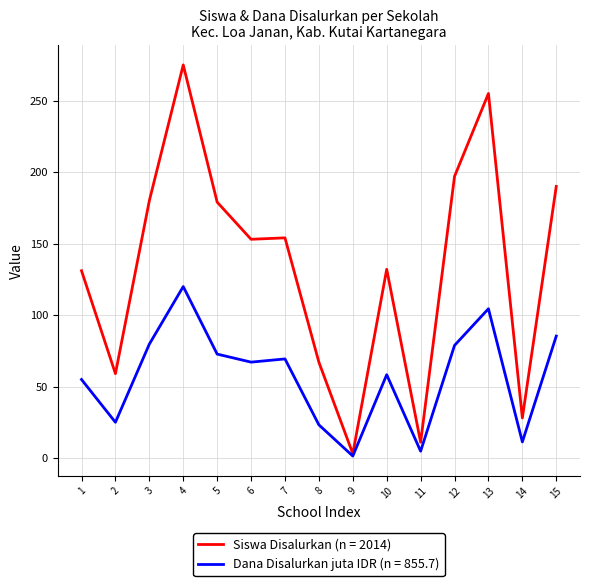

What is the total value across all series at 15?

275.3